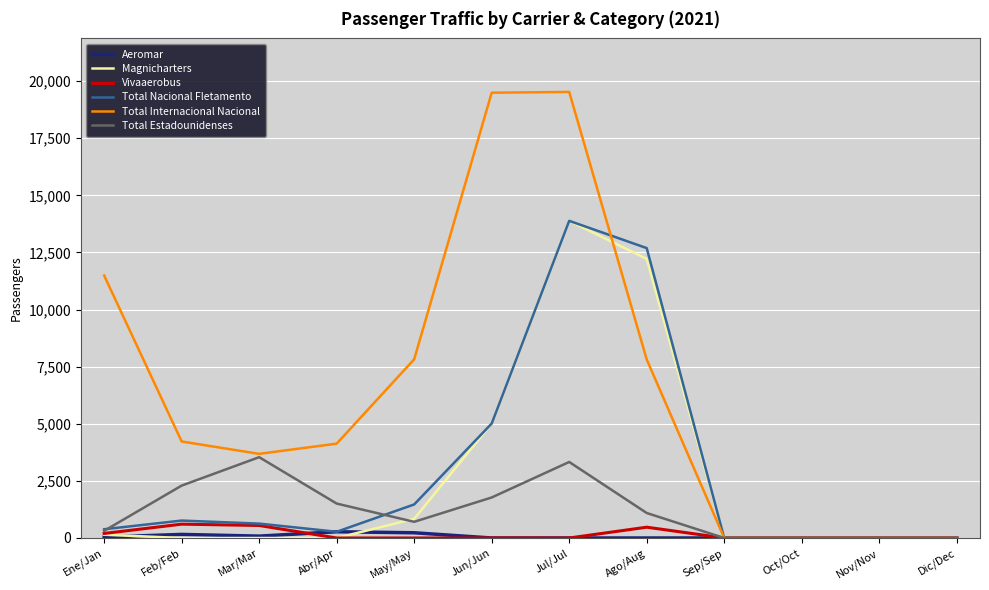

What is the approximate value of Aeromar at Abr/Apr, to the nearest 10?

270